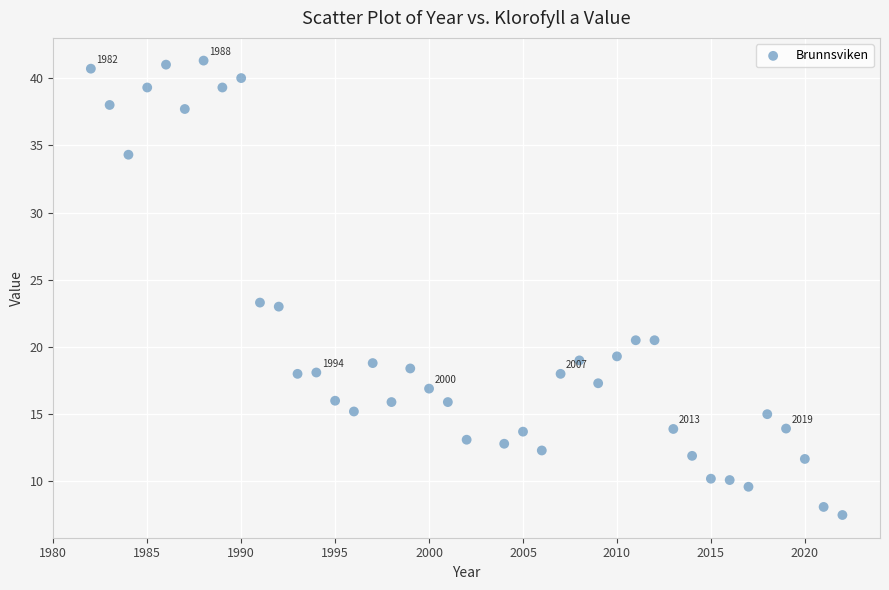

What is the range of X values (max minus min)?

40.0